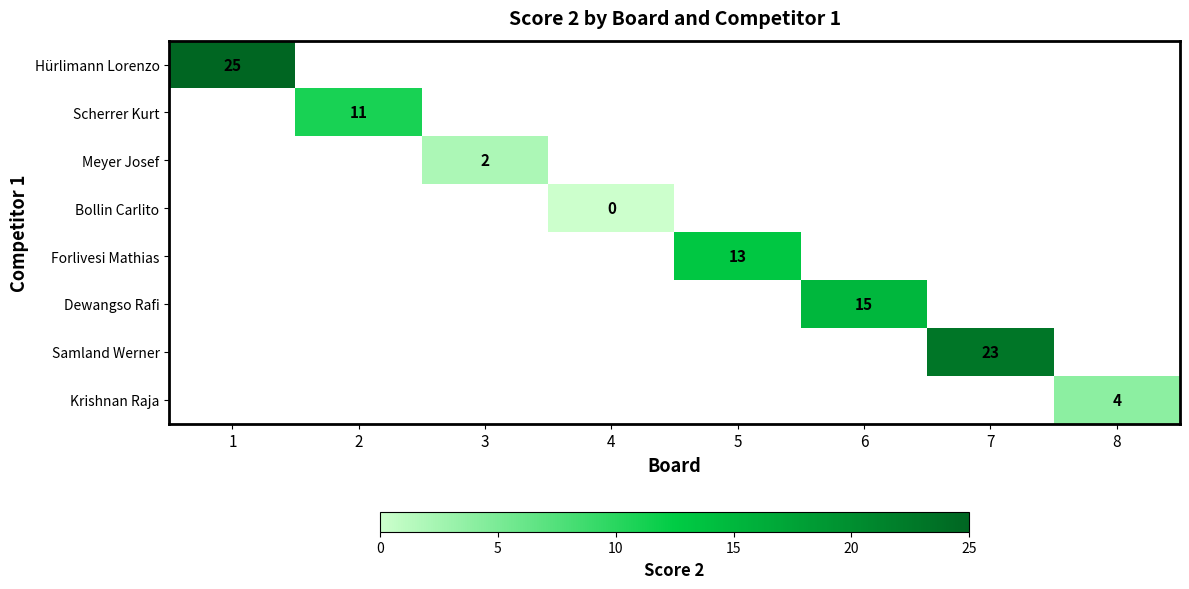

Which label corresponds to the smallest value in the chart?

4